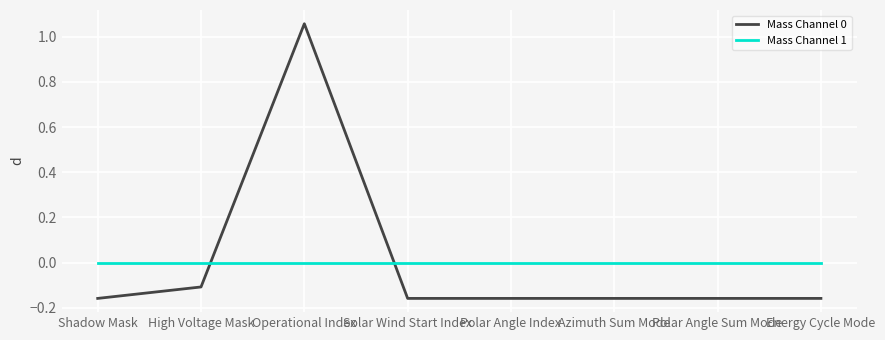

Rank the series at Azimuth Sum Mode from highest to lowest value.

Mass Channel 1, Mass Channel 0